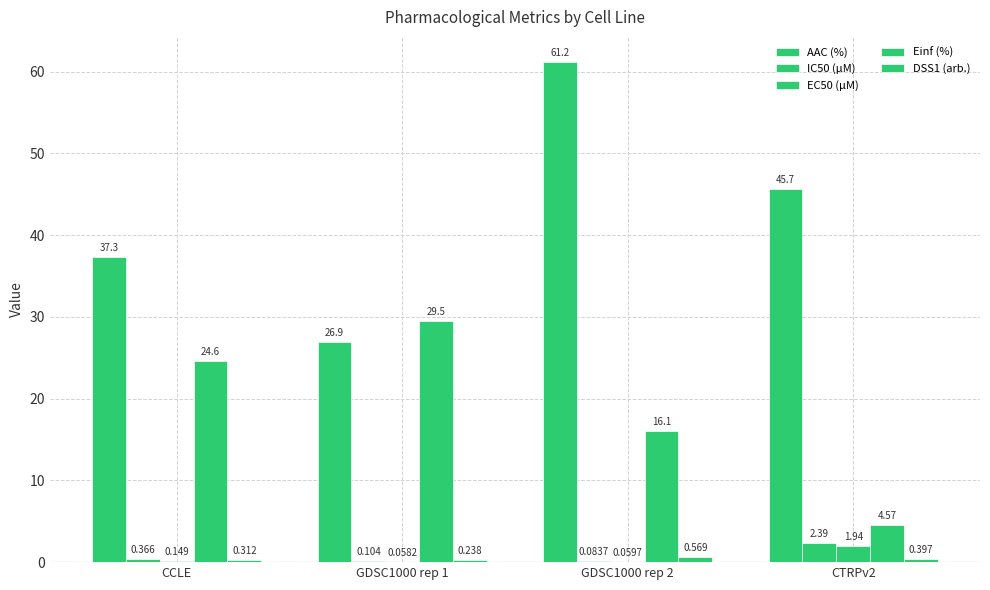

The value of IC50 (µM) at CCLE is 0.4. True or false?

True